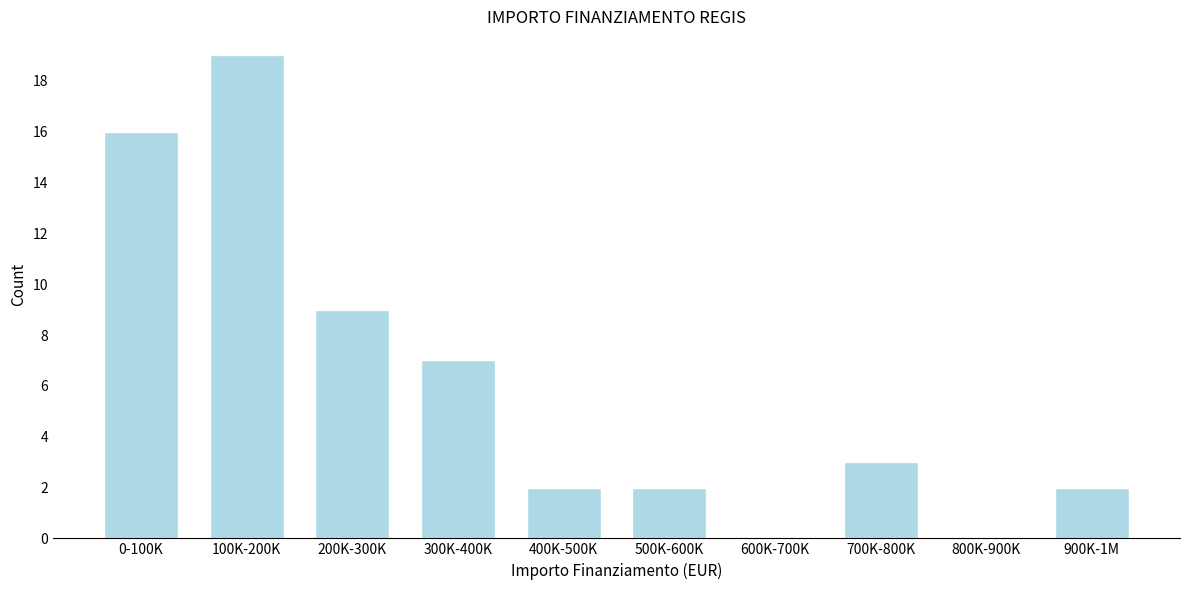

Reading left to right, transcribe all the data shown in this chart.

0-100K=16	100K-200K=19	200K-300K=9	300K-400K=7	400K-500K=2	500K-600K=2	600K-700K=0	700K-800K=3	800K-900K=0	900K-1M=2